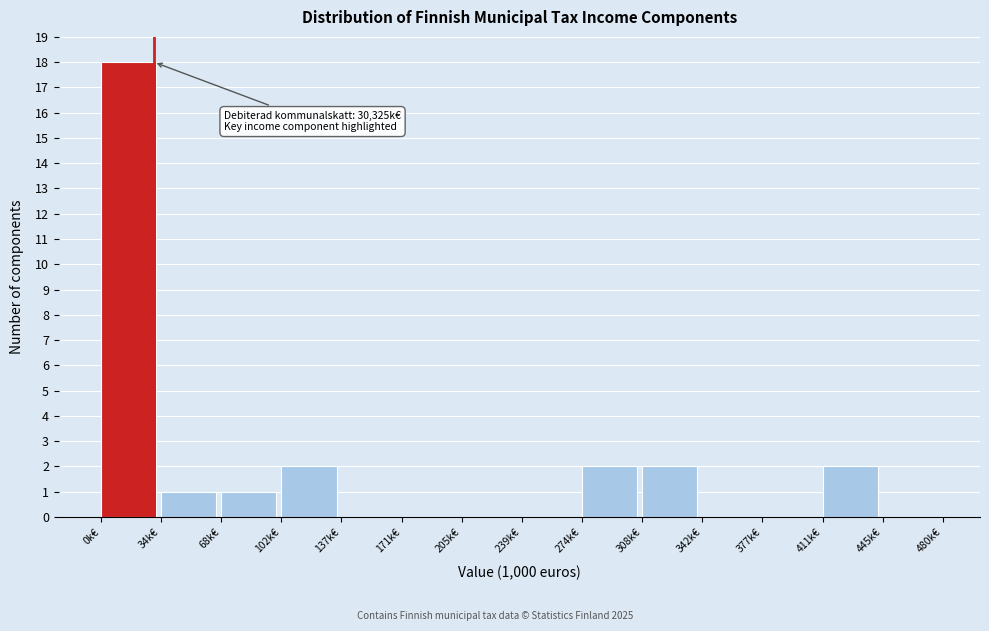

Reading left to right, extract all data points from this chart.

0k€=18	34k€=1	68k€=1	102k€=2	137k€=0	171k€=0	205k€=0	239k€=0	274k€=2	308k€=2	342k€=0	377k€=0	411k€=2	445k€=0